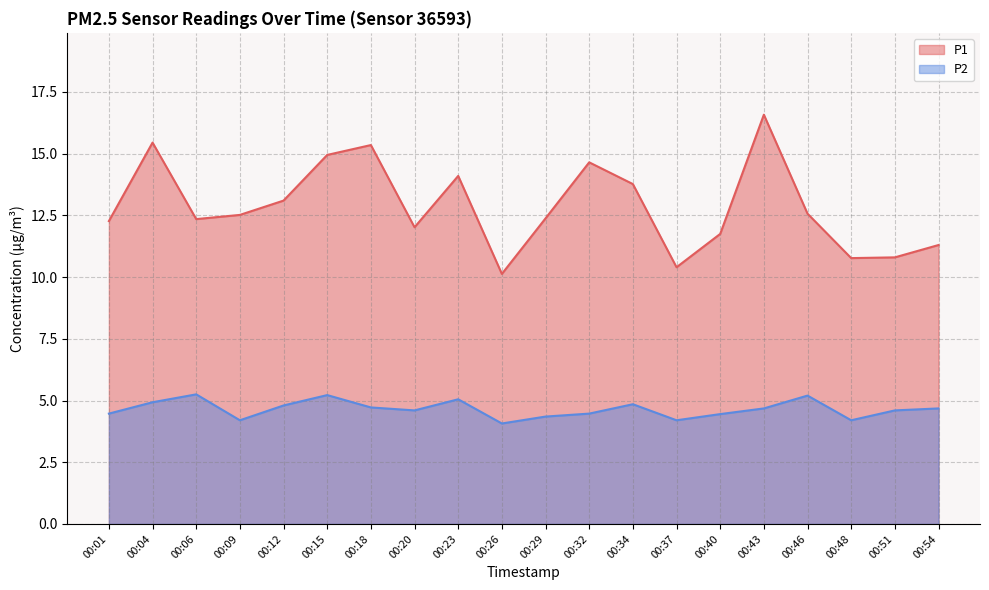

Count the number of data series in this chart.

2